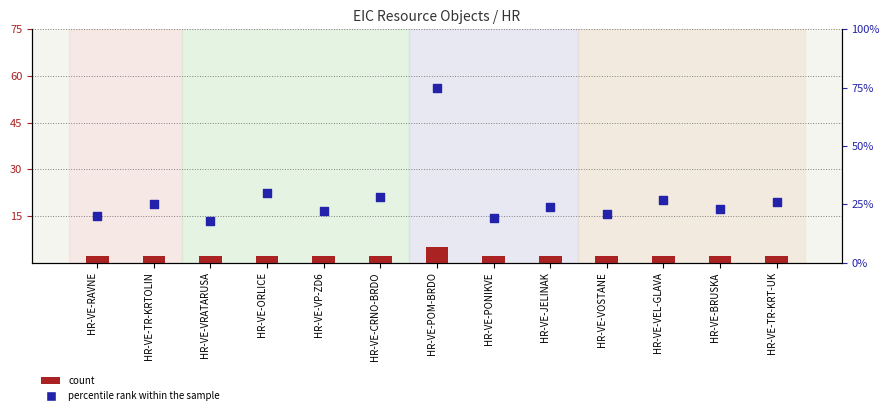

Which series has the widest spread of Y values?

percentile rank within the sample